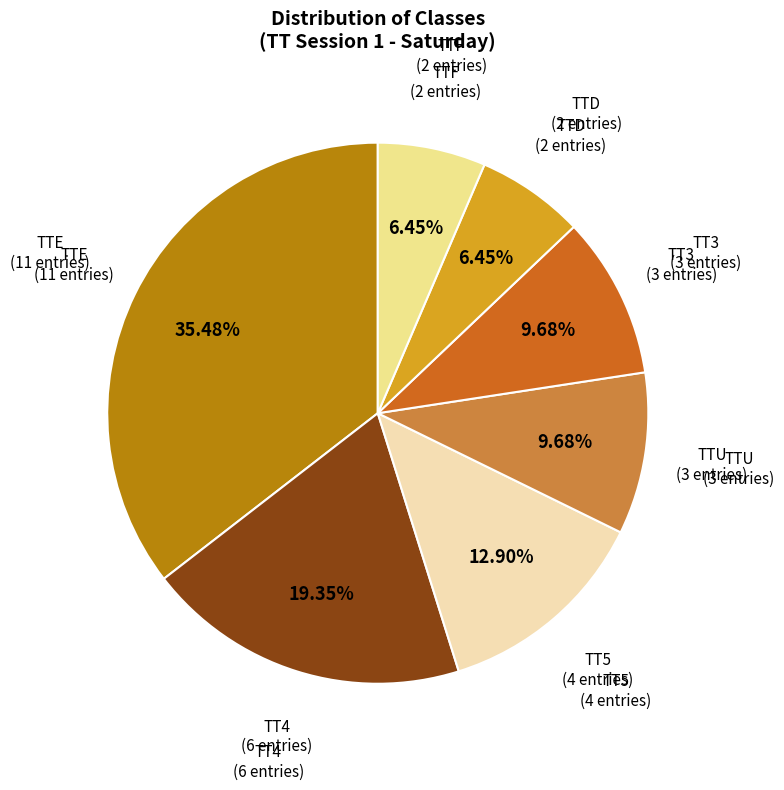

To the nearest percent, what portion does TT3 represent?

10%